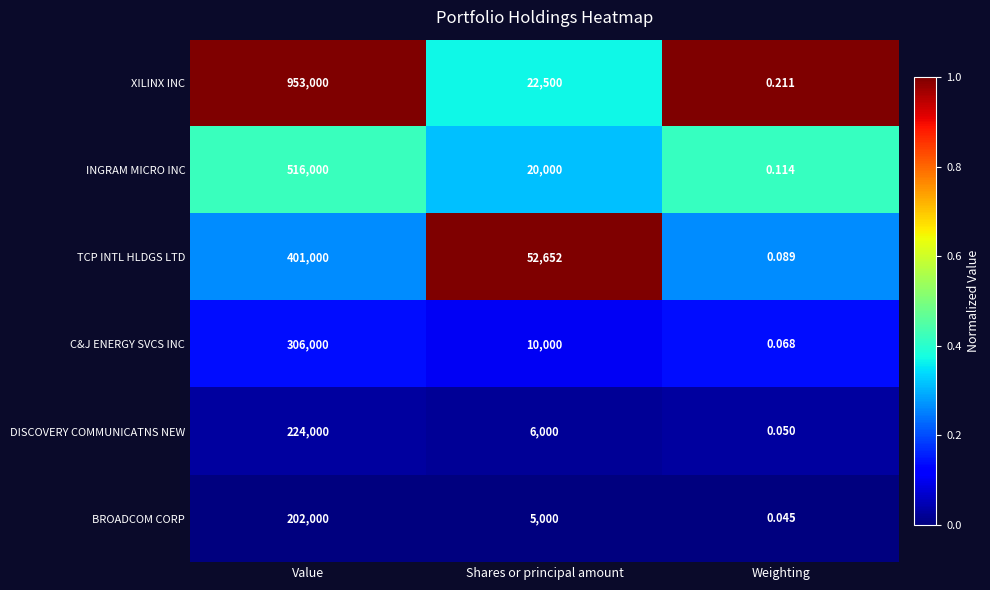

Rank the series at Weighting from lowest to highest value.

BROADCOM CORP, DISCOVERY COMMUNICATNS NEW, C&J ENERGY SVCS INC, TCP INTL HLDGS LTD, INGRAM MICRO INC, XILINX INC